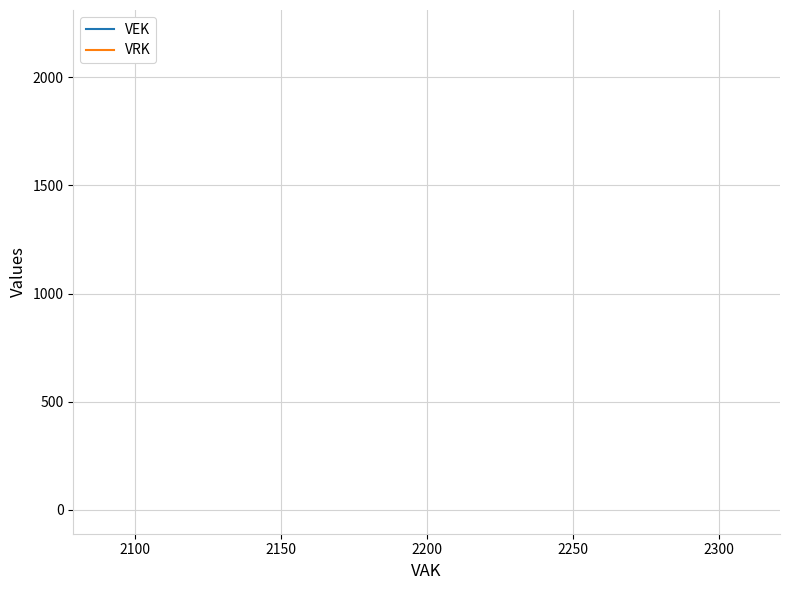

True or false: VEK and VRK intersect in this chart.

False